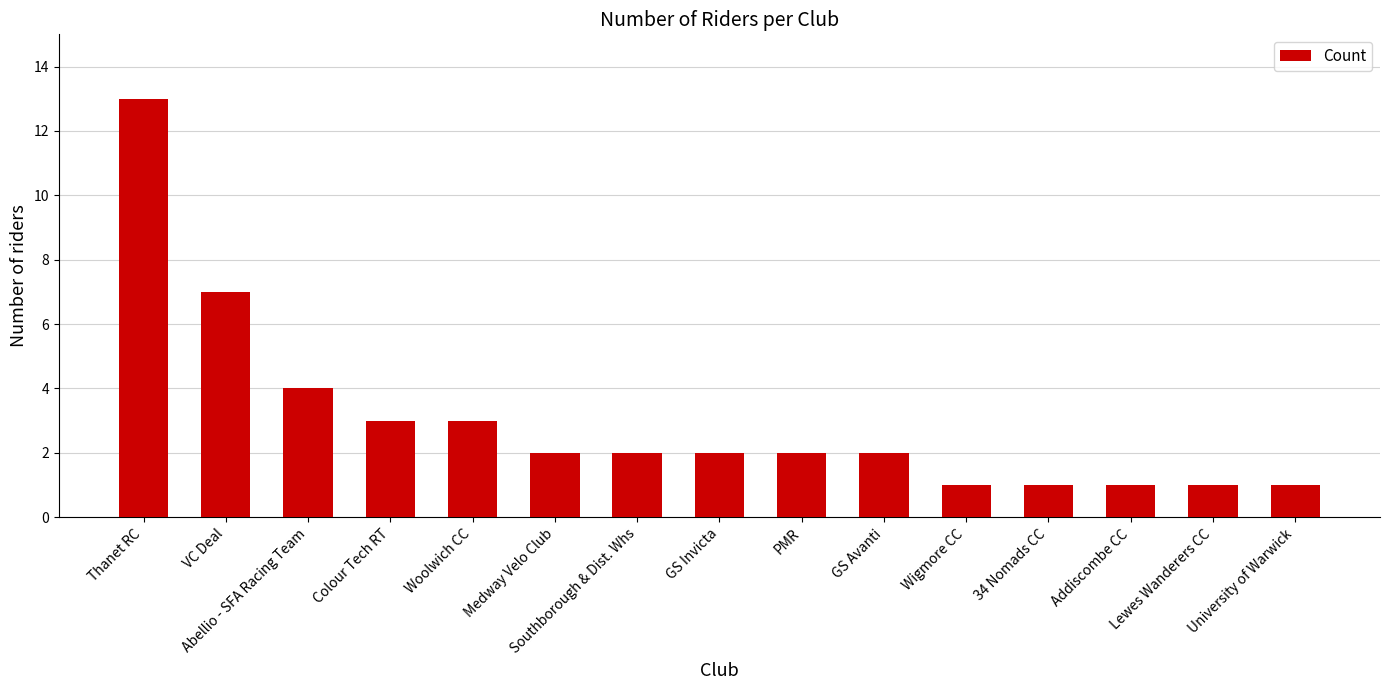

What is the ratio of the value at GS Avanti to the value at Wigmore CC?

2.0